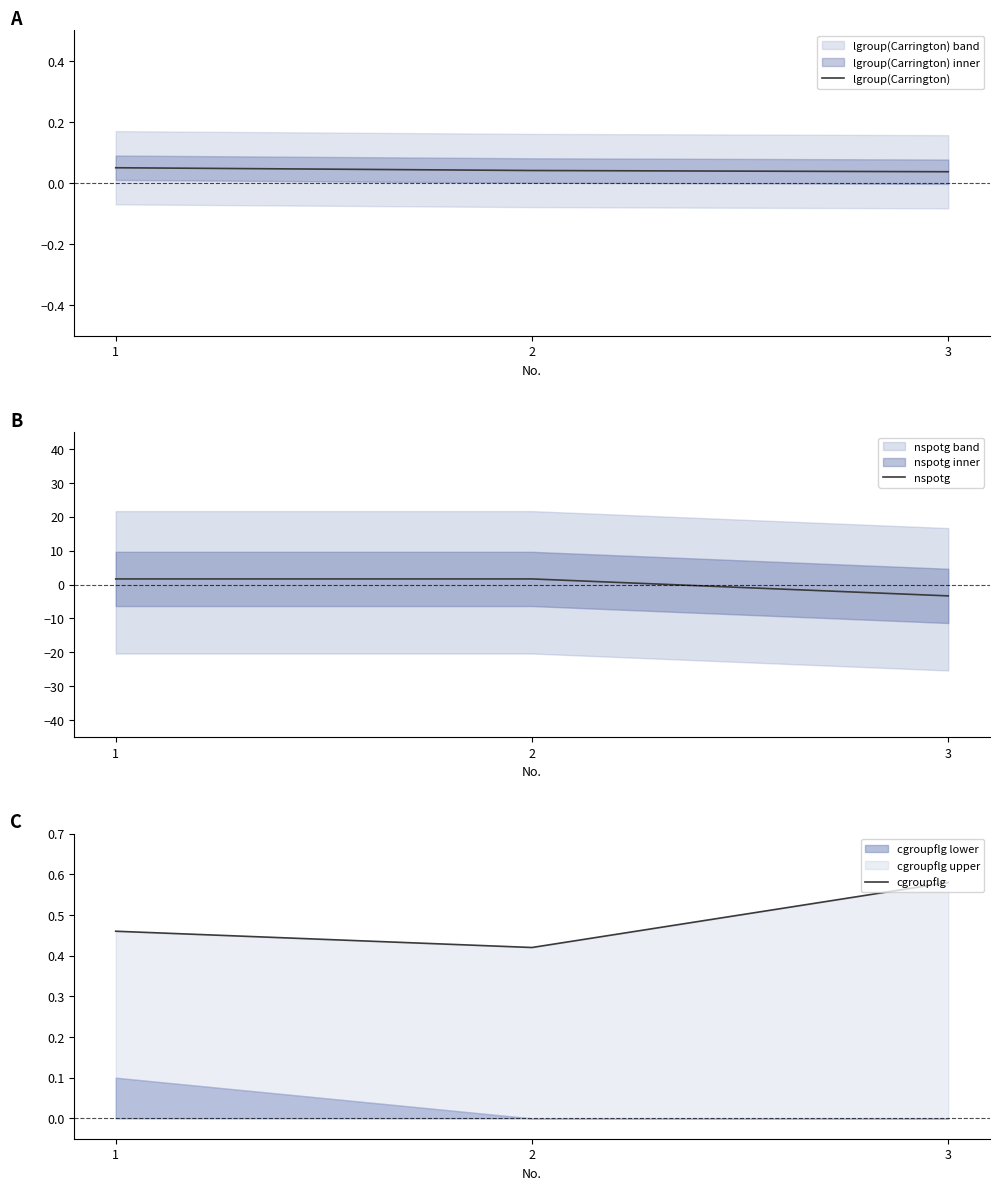

The lgroup(Carrington) series shows 0.0 at 2. True or false?

True